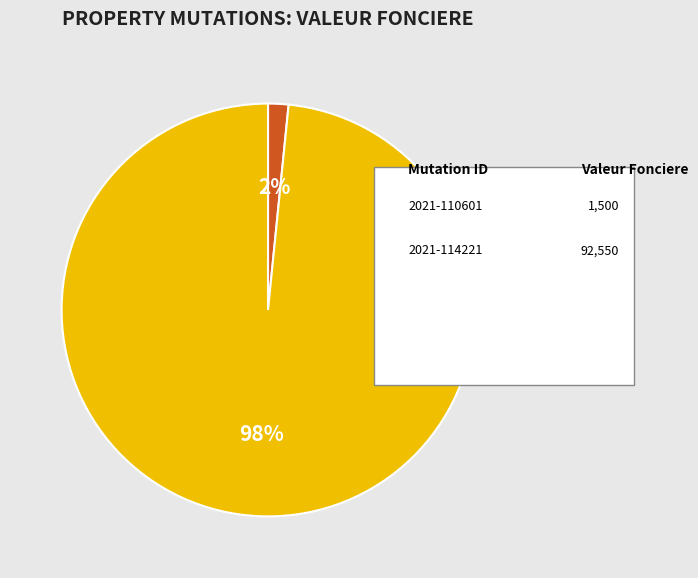

Is there any slice that represents more than half of the pie?

Yes